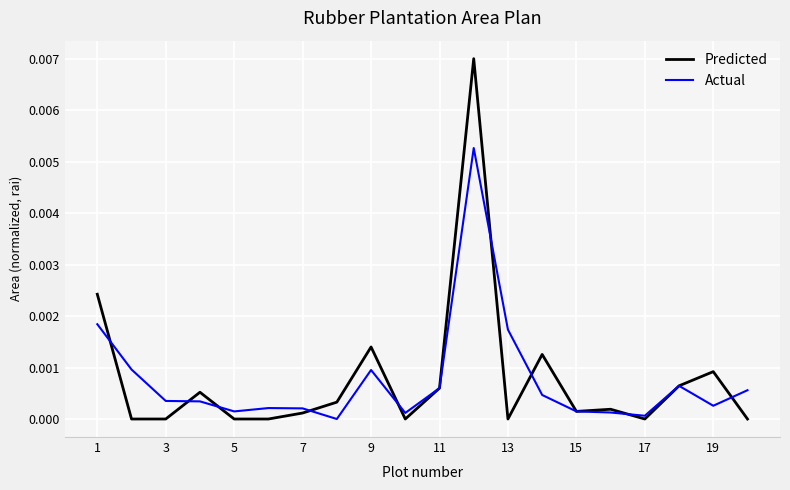

List the series in order of their peak value, lowest first.

Actual, Predicted